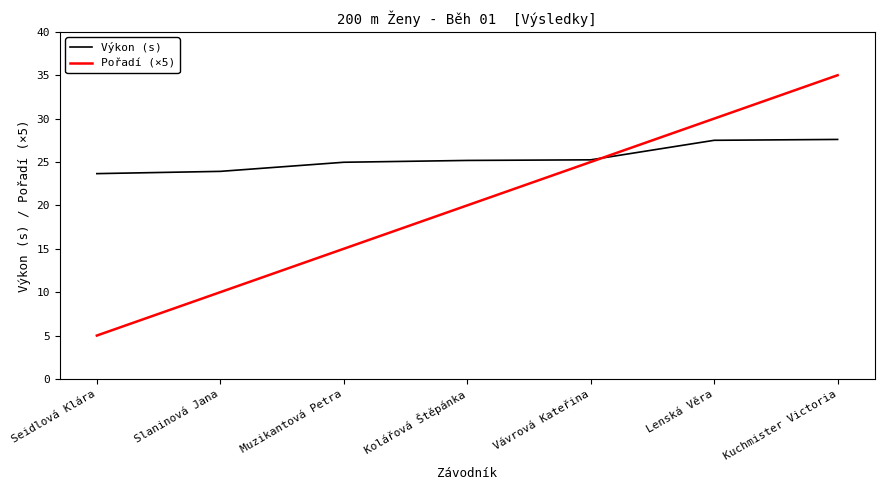

Which series has the largest range (max minus min)?

Pořadí (×5)